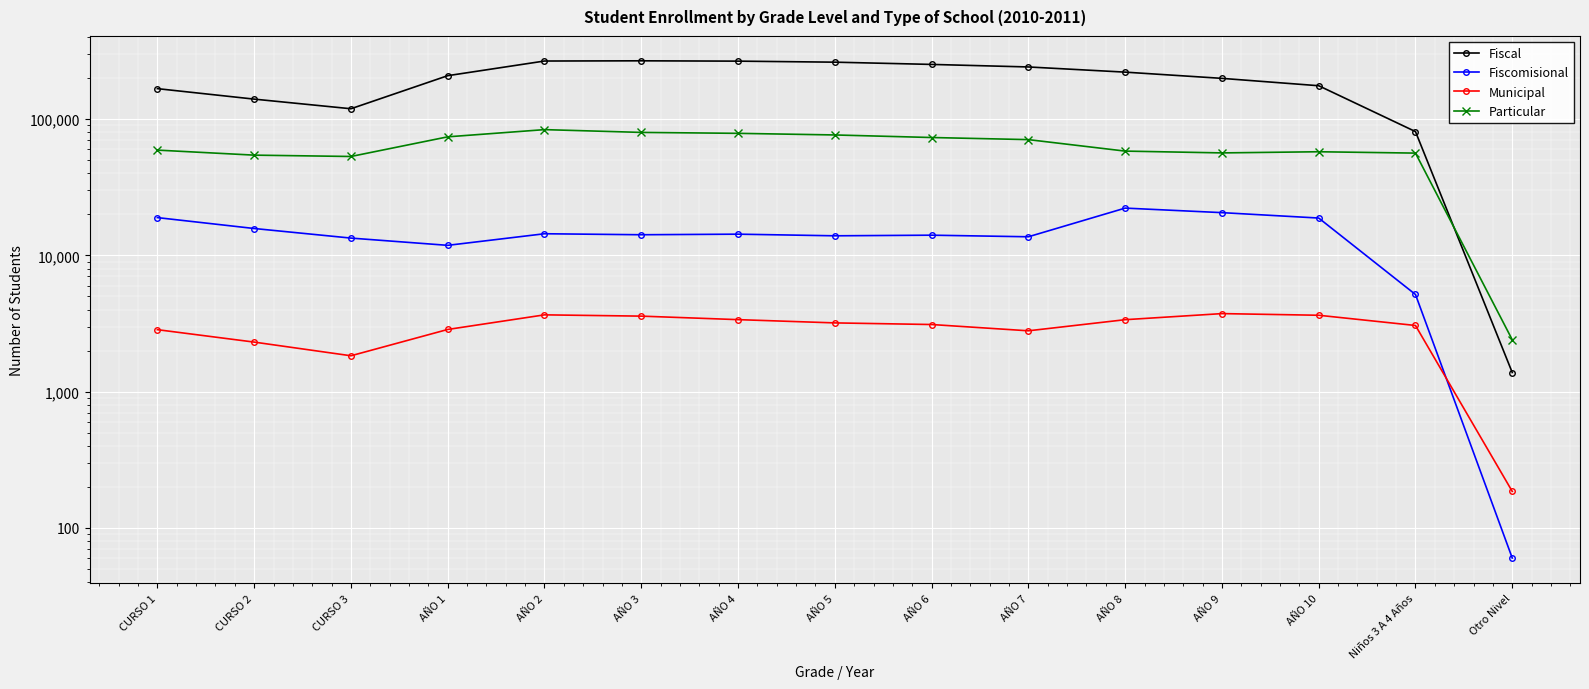

What is the difference between the Fiscal values at AÑO 7 and AÑO 5?

20318